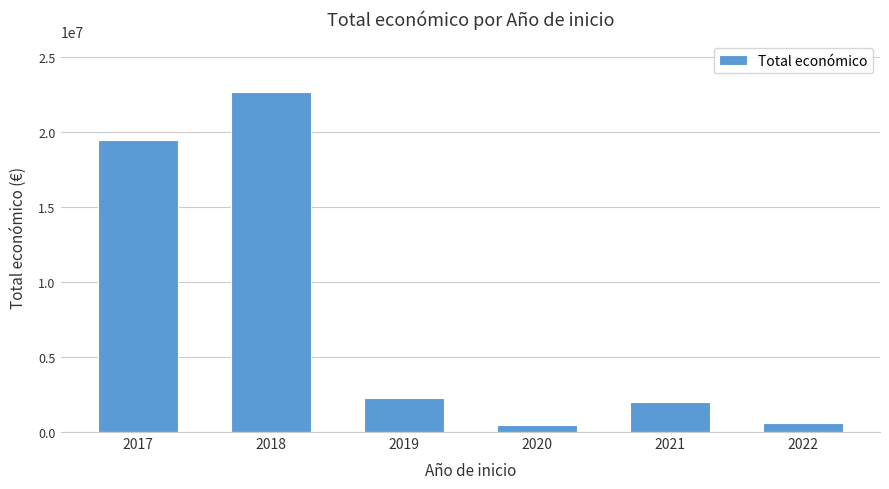

What is the approximate value at 2021?

2015140